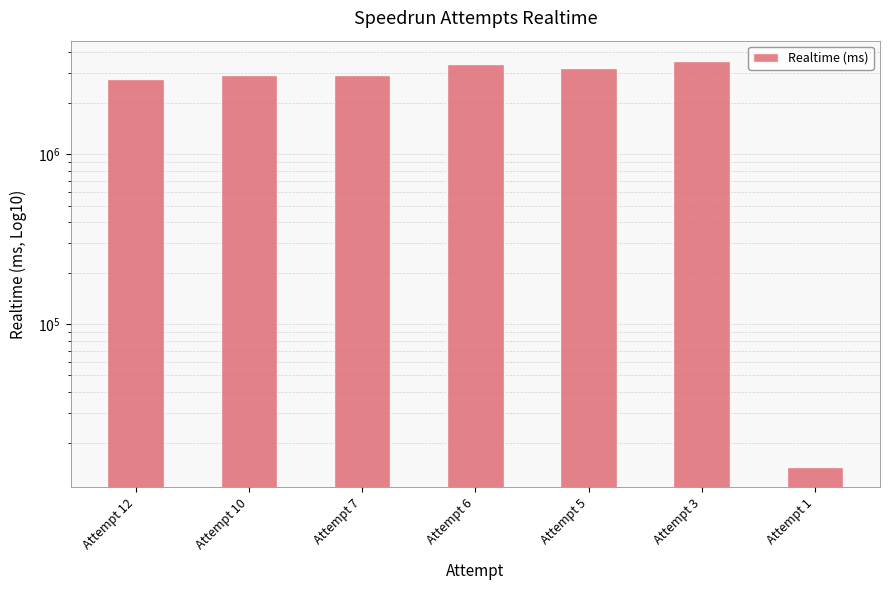

True or false: the data shows 25026 at Attempt 1.

False